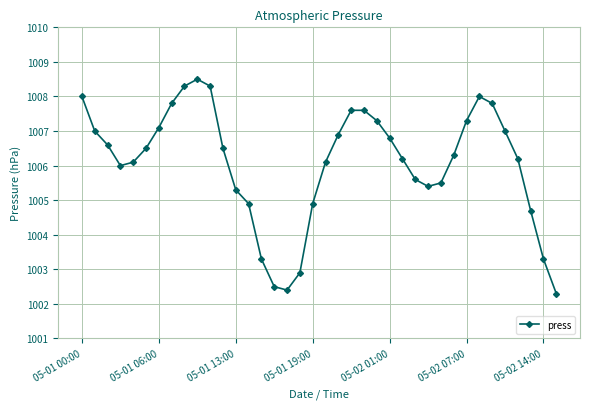

How many points are lower than both their immediate neighbors (excluding endpoints)?

3